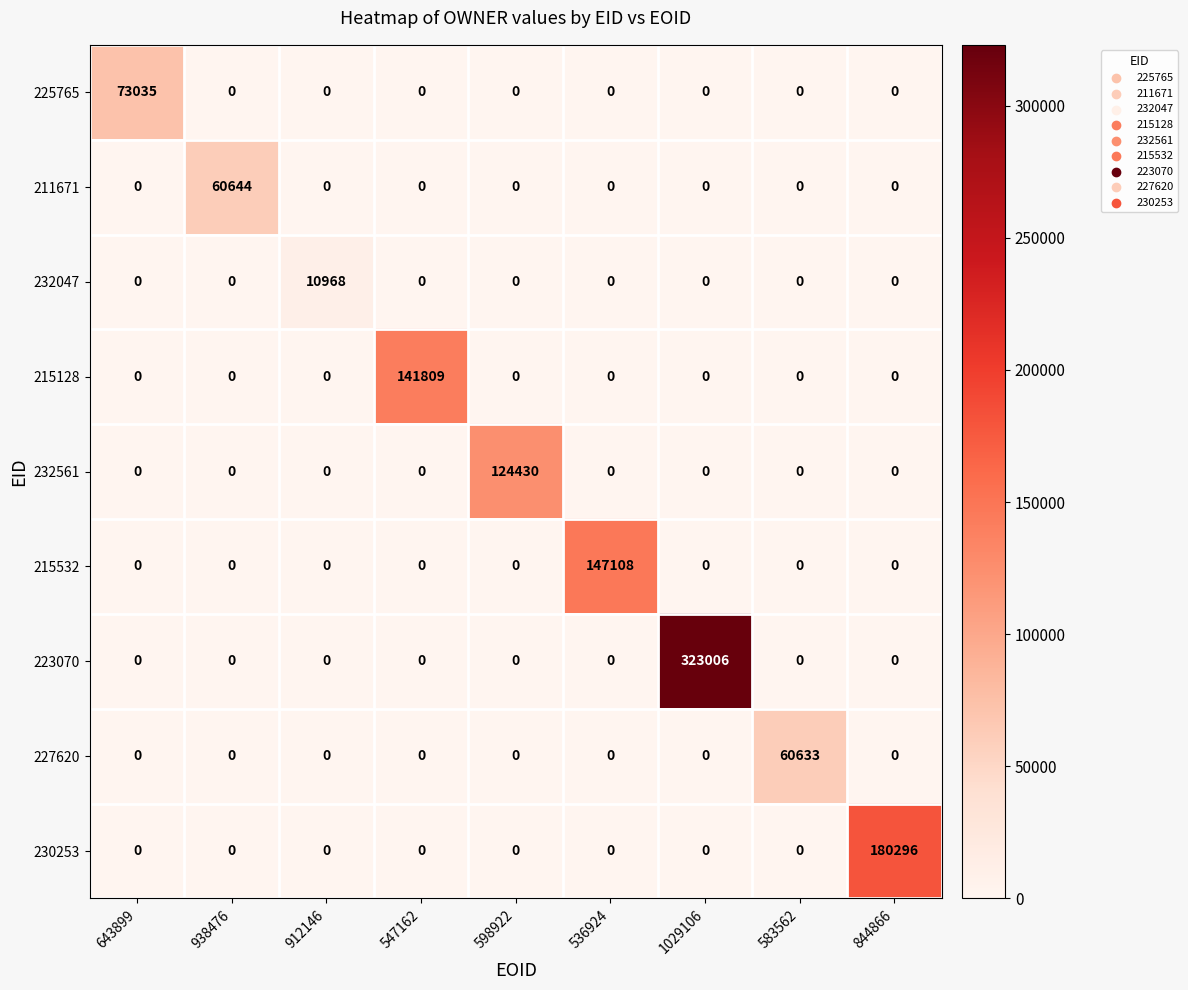

Between 547162 and 583562, which series saw the biggest shift?

215128